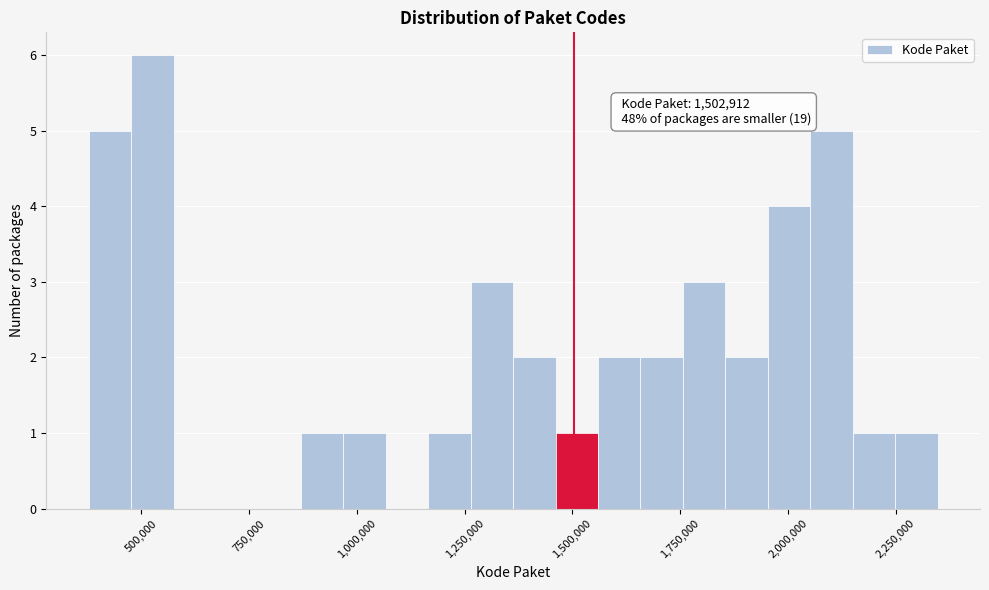

Around what value on the x-axis is the tallest bar? Give the approximate position of its centre, as read against the axis.

550000